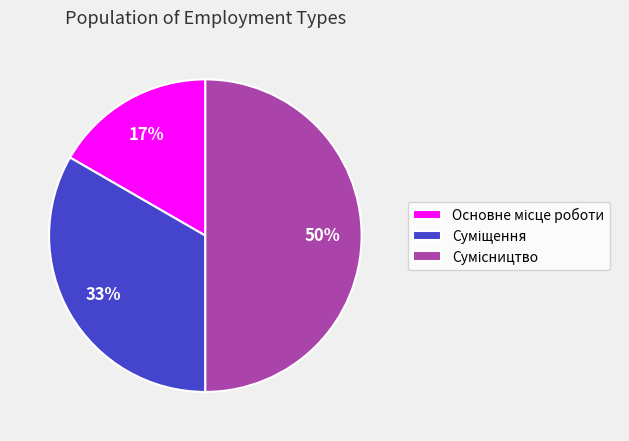

To the nearest percent, what is the difference between the largest and smallest slice percentages?

33%